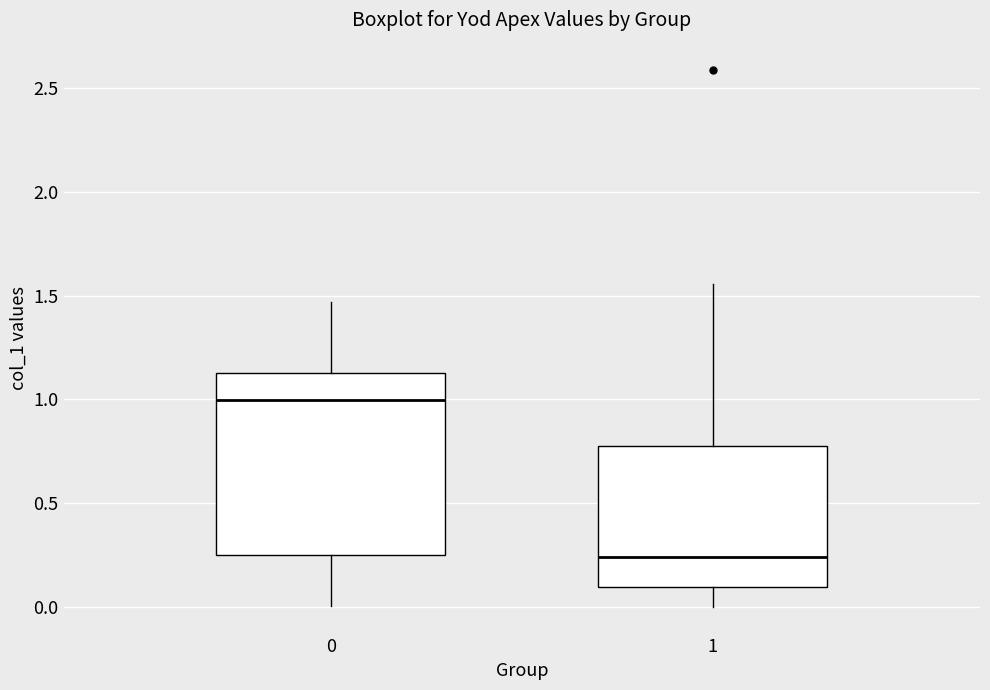

Comparing the boxes themselves (not the whiskers), which one is the tallest?

0